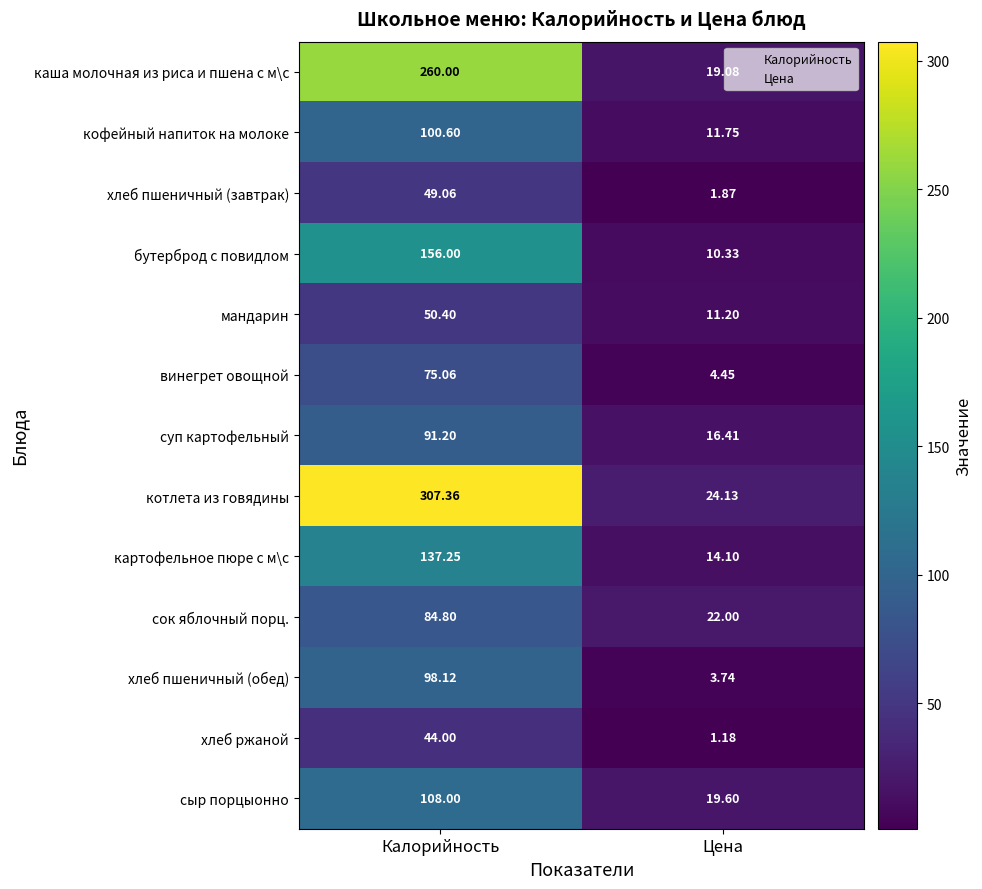

List the series in order of their peak value, lowest first.

хлеб ржаной, хлеб пшеничный (завтрак), мандарин, винегрет овощной, сок яблочный порц., суп картофельный, хлеб пшеничный (обед), кофейный напиток на молоке, сыр порцыонно, картофельное пюре с м\с, бутерброд с повидлом, каша молочная из риса и пшена с м\с, котлета из говядины